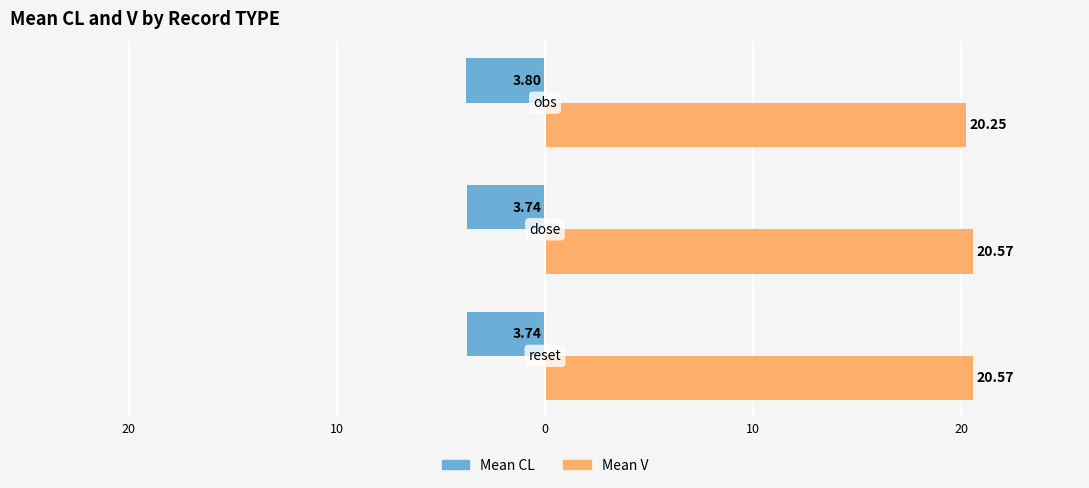

What is the average value of the Mean V series?

20.5